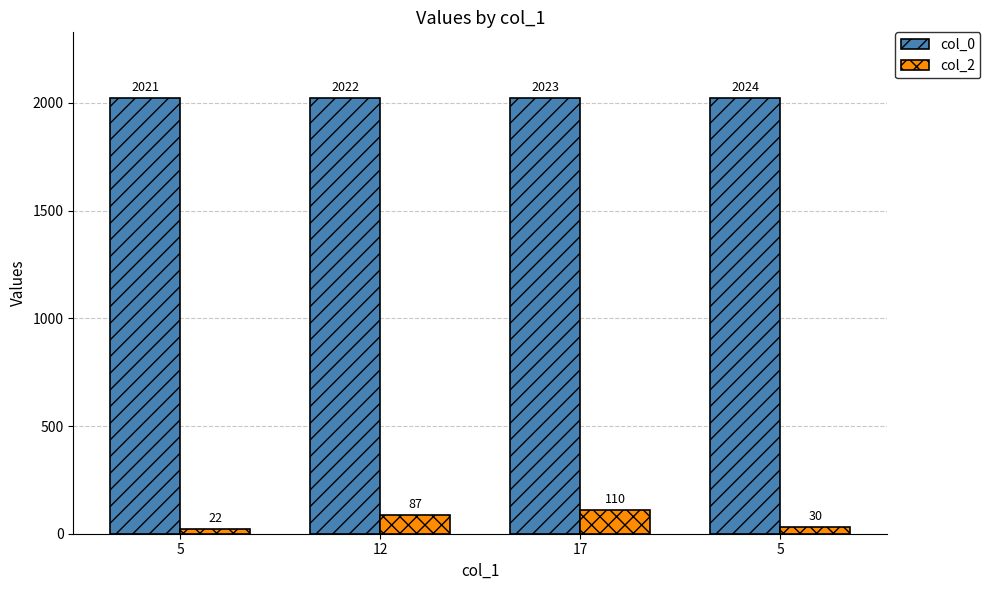

How many groups of bars are there?

4